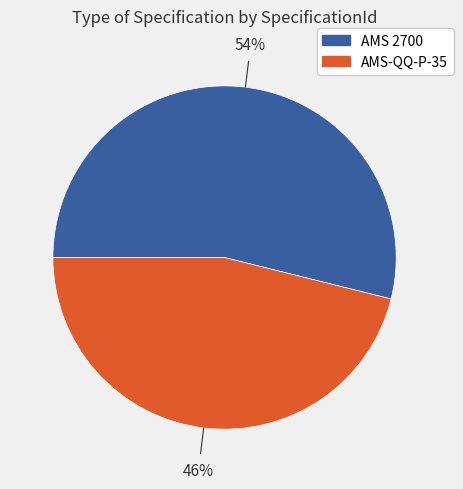

What percentage is the AMS-QQ-P-35 slice, to the nearest percent?

46%